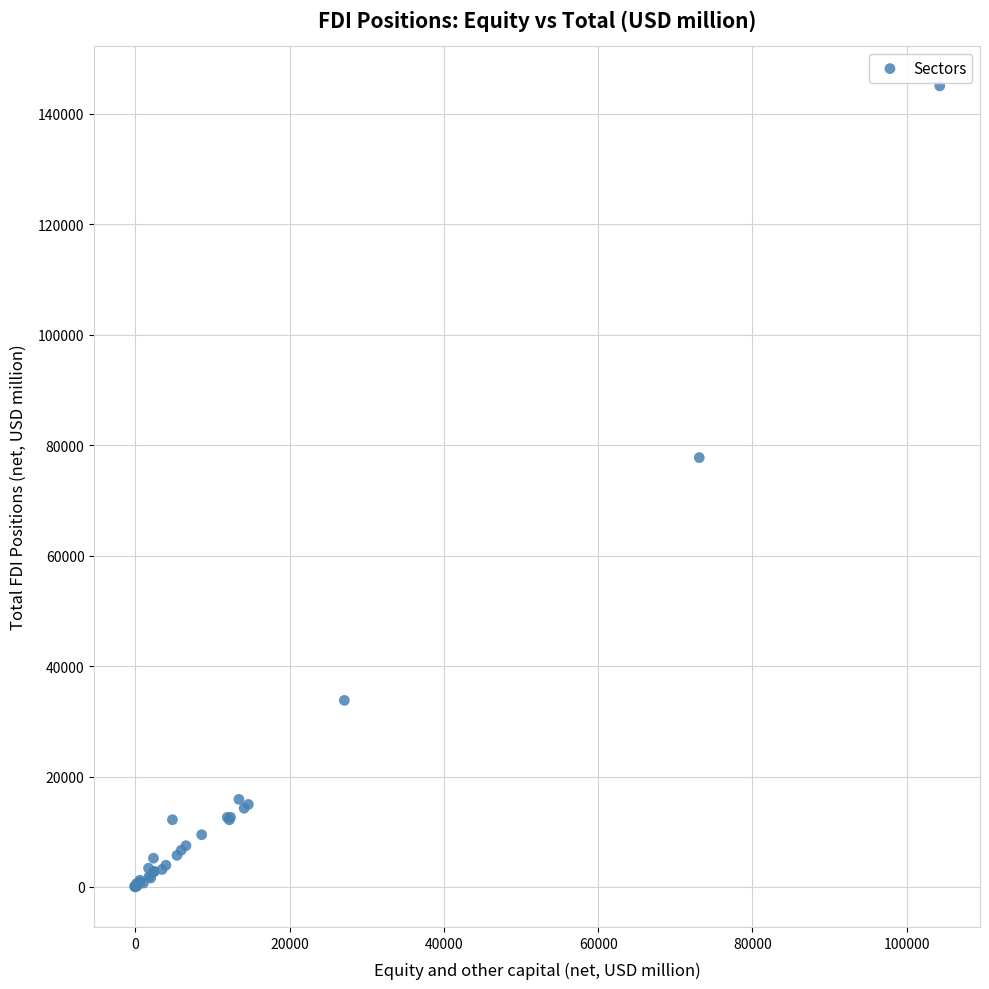

What Y value in the scatter plot is closest to 72527?

77743.9